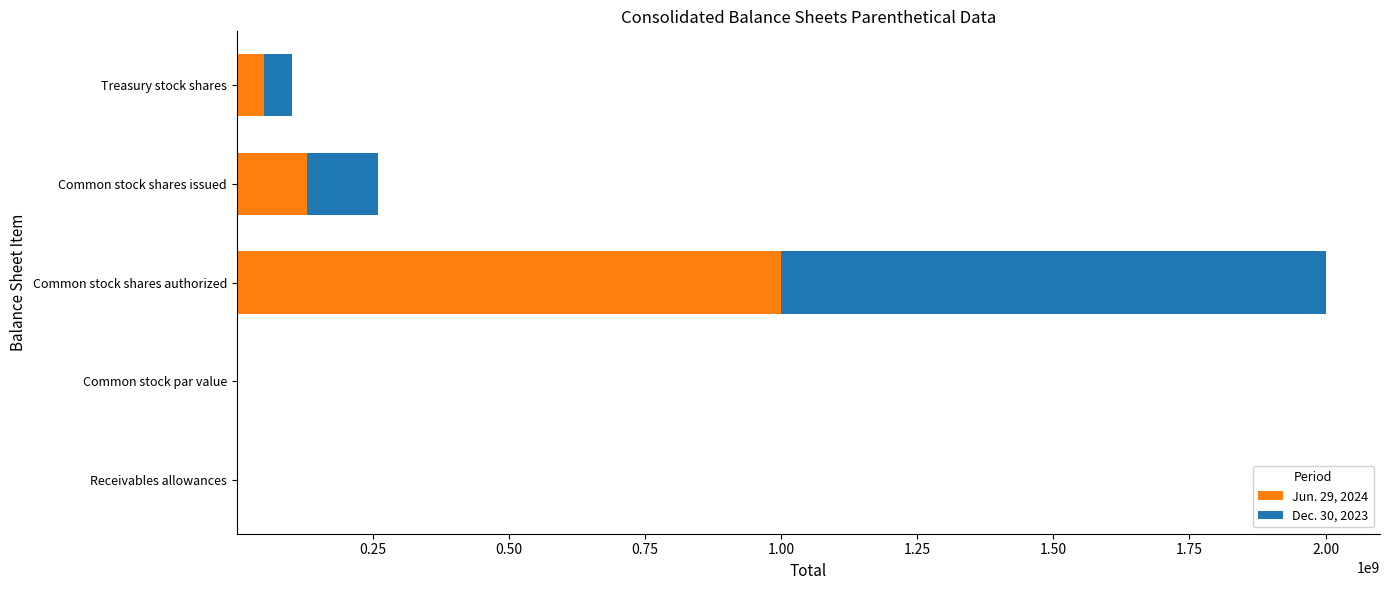

At which category is the sum across all series the highest?

Common stock shares authorized